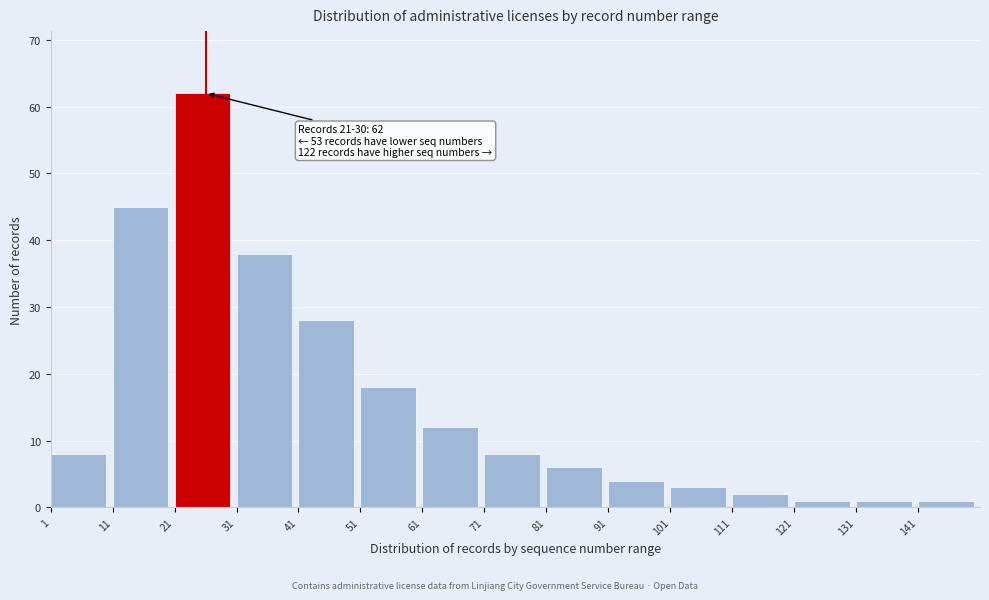

Reading right to left, transcribe all the data shown in this chart.

1	1	1	2	3	4	6	8	12	18	28	38	62	45	8